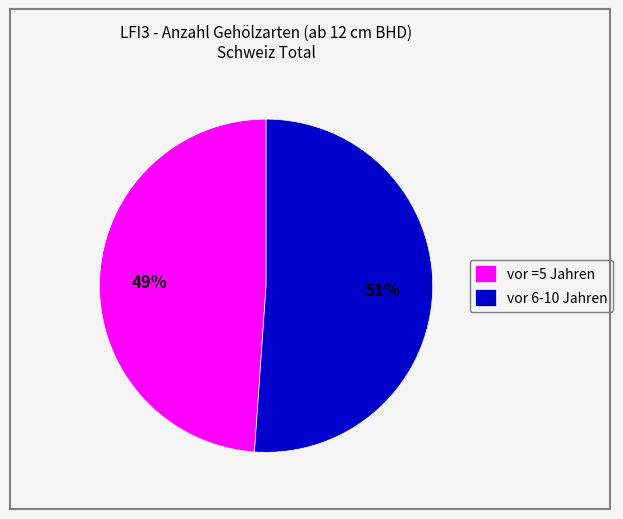

Count the number of slices in the pie.

2